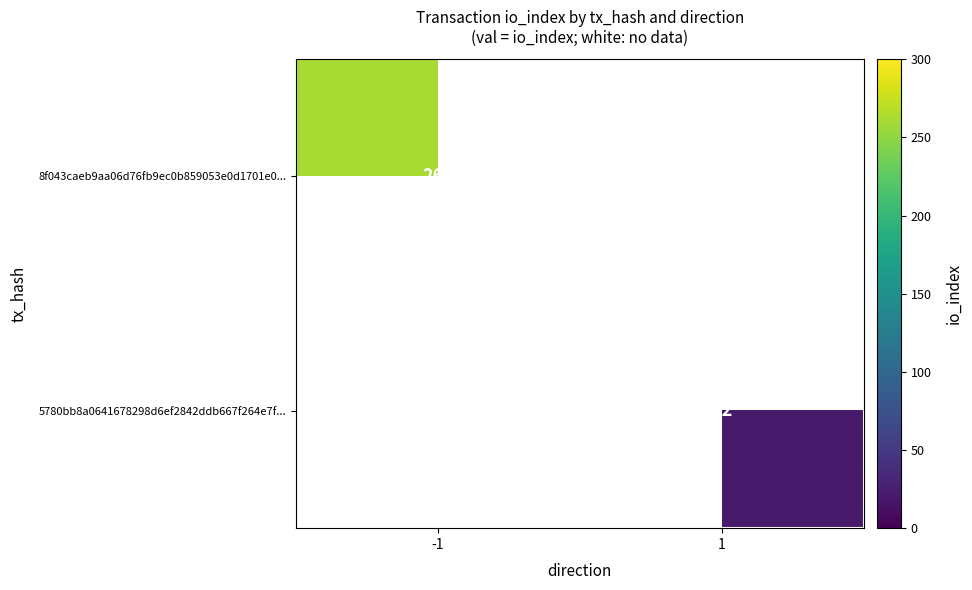

The 8f043caeb9aa06d76fb9ec0b859053e0d1701e0... series shows 138 at -1. True or false?

False